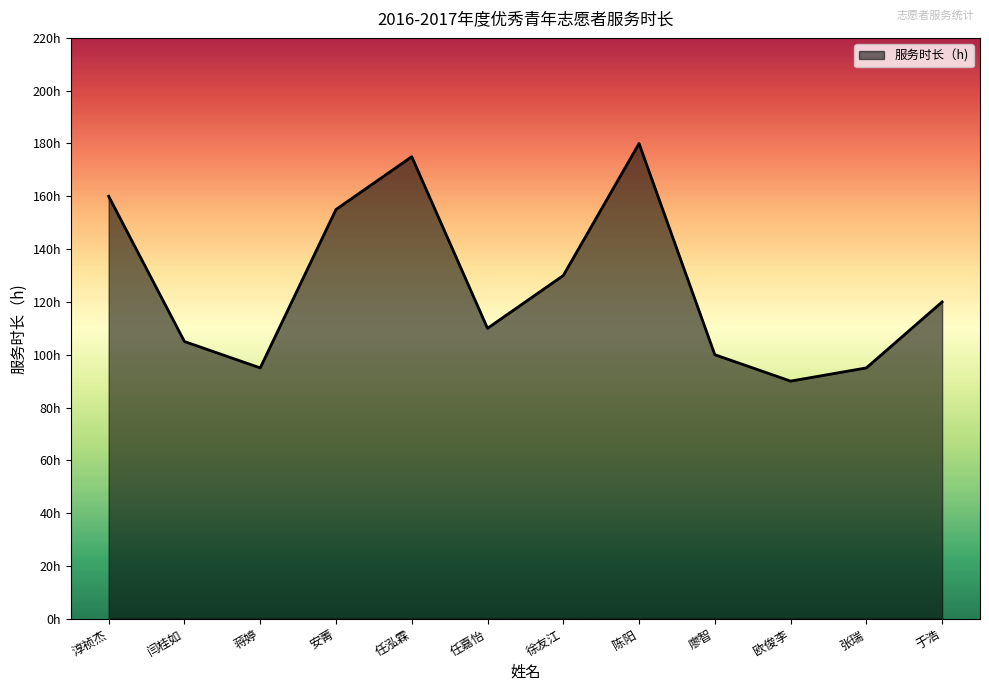

Reading left to right, list all the values displayed in this chart.

160	105	95	155	175	110	130	180	100	90	95	120